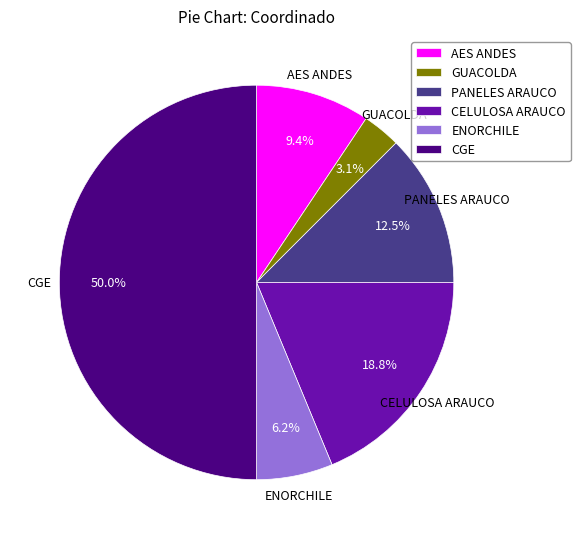

What percentage is NOT represented by GUACOLDA?

96.9%